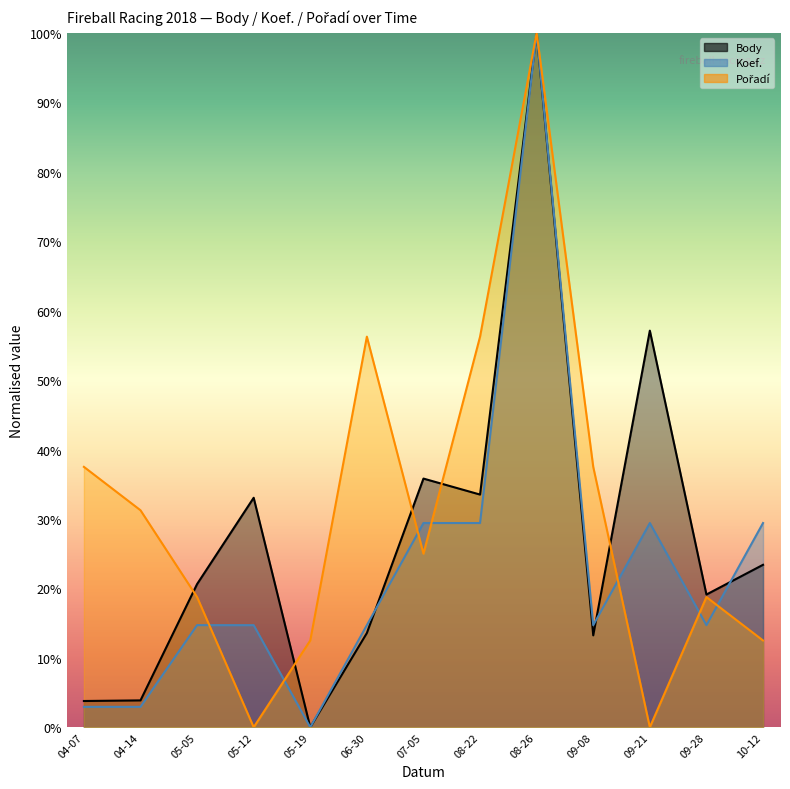

How many times do Pořadí and Body cross each other?

5